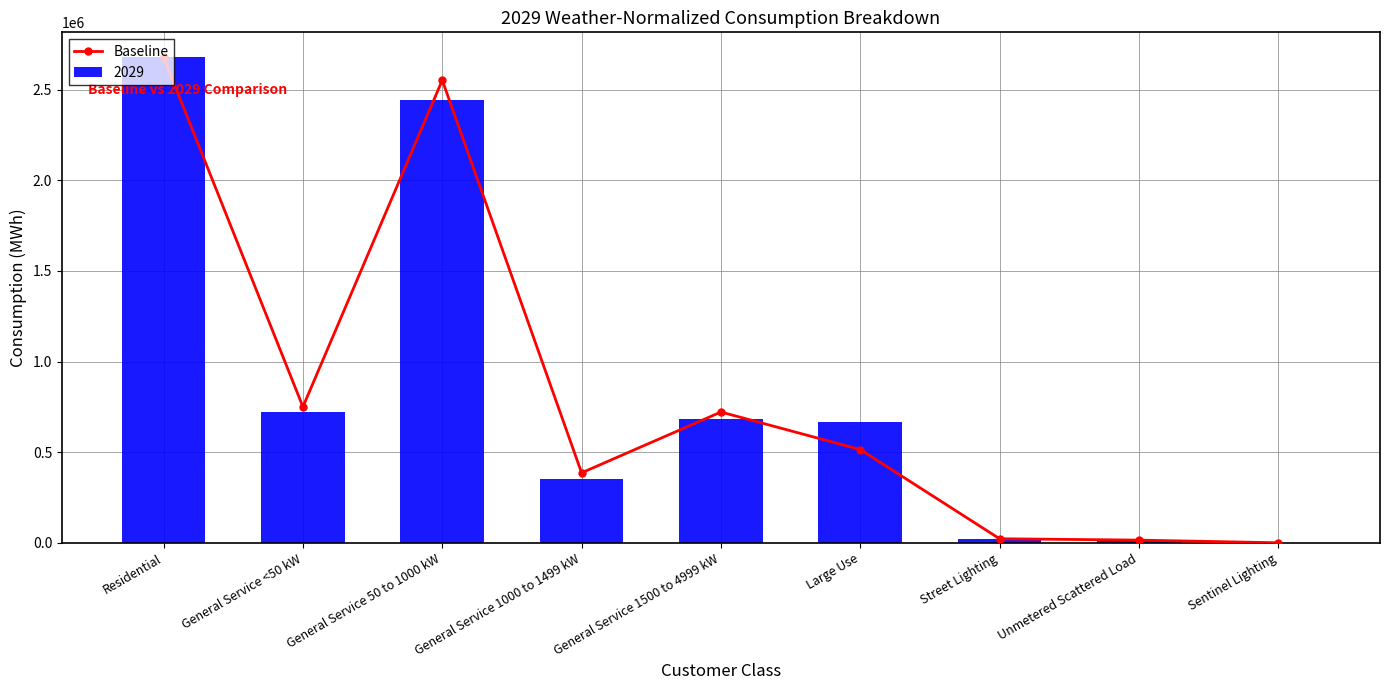

True or false: the data shows 38 at Sentinel Lighting.

True